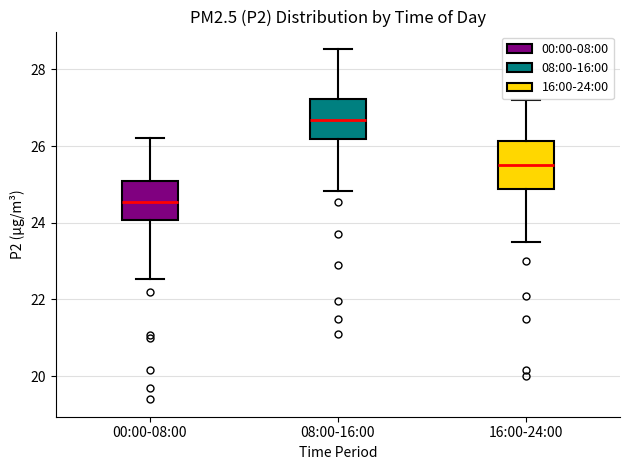

Where does the upper whisker of the box for 08:00-16:00 end on the y-axis? The values are not printed on the chart, so give them approximately, as read against the axis.

28.6